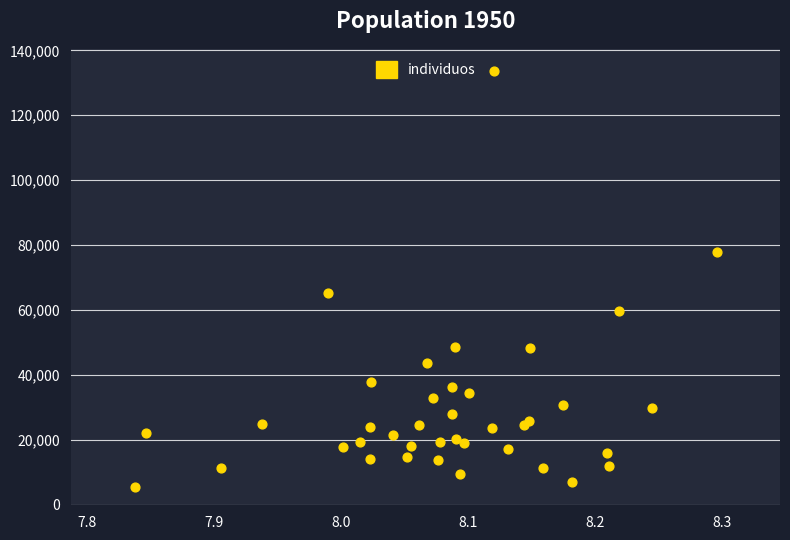

What is the range of Y values (max minus min)?

128238.5